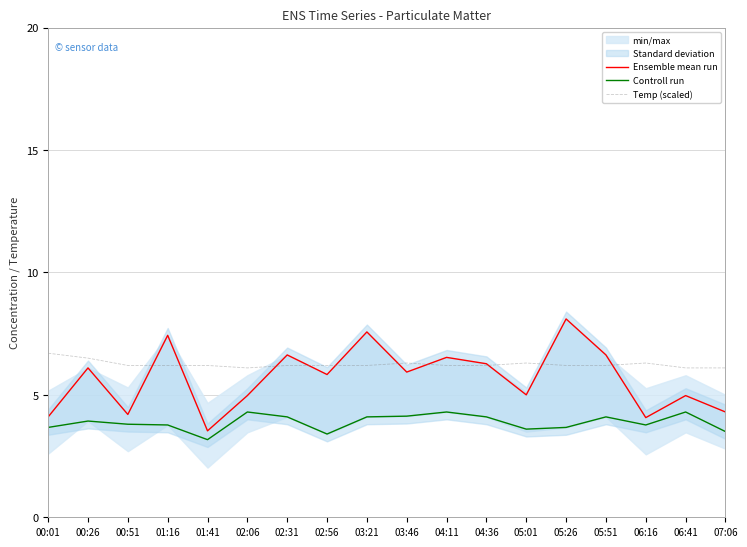

Reading left to right, list all the values displayed in this chart.

Ensemble mean run: 4.1	6.1	4.2	7.4	3.5	5.0	6.6	5.8	7.6	5.9	6.5	6.3	5.0	8.1	6.6	4.1	5.0	4.3
Controll run: 3.7	3.9	3.8	3.8	3.2	4.3	4.1	3.4	4.1	4.1	4.3	4.1	3.6	3.7	4.1	3.8	4.3	3.5
Temp (scaled): 6.7	6.5	6.2	6.2	6.2	6.1	6.2	6.2	6.2	6.3	6.2	6.2	6.3	6.2	6.2	6.3	6.1	6.1